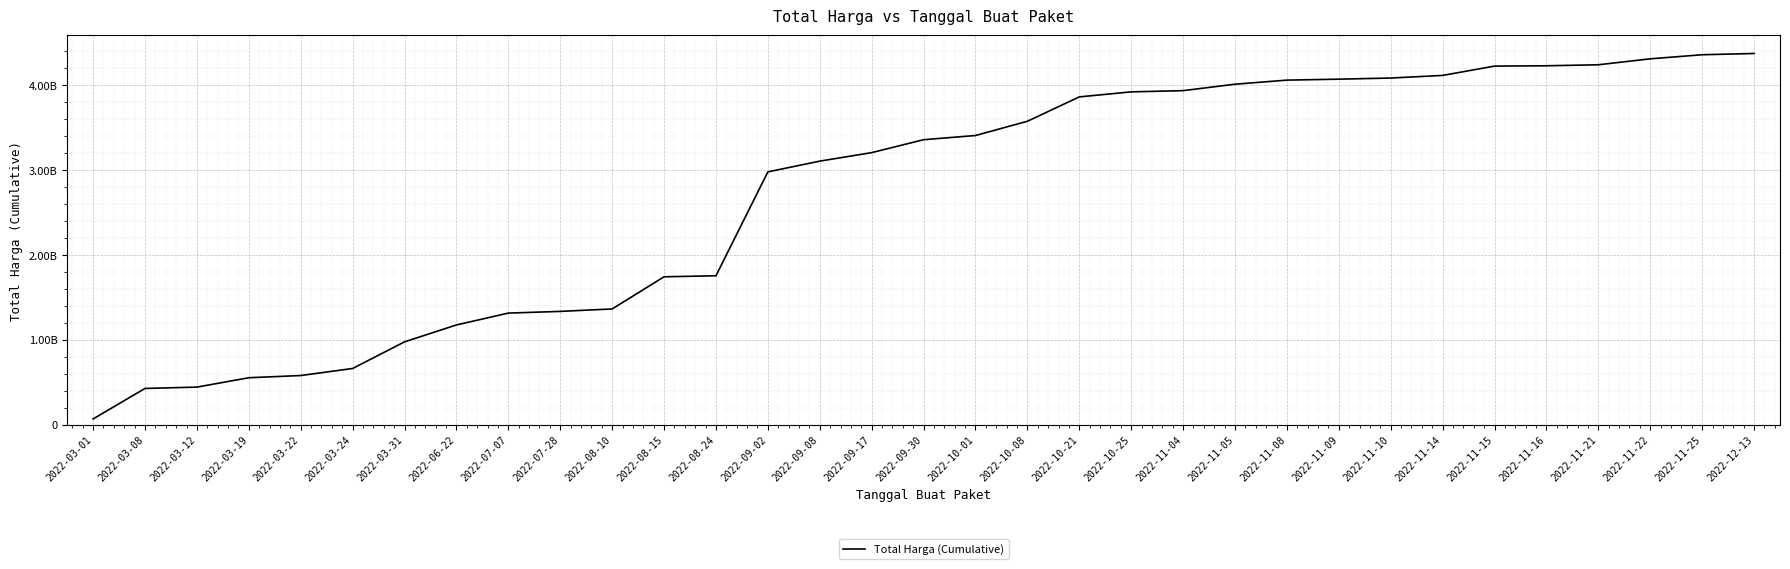

Does the chart display data point markers on the line(s)?

No